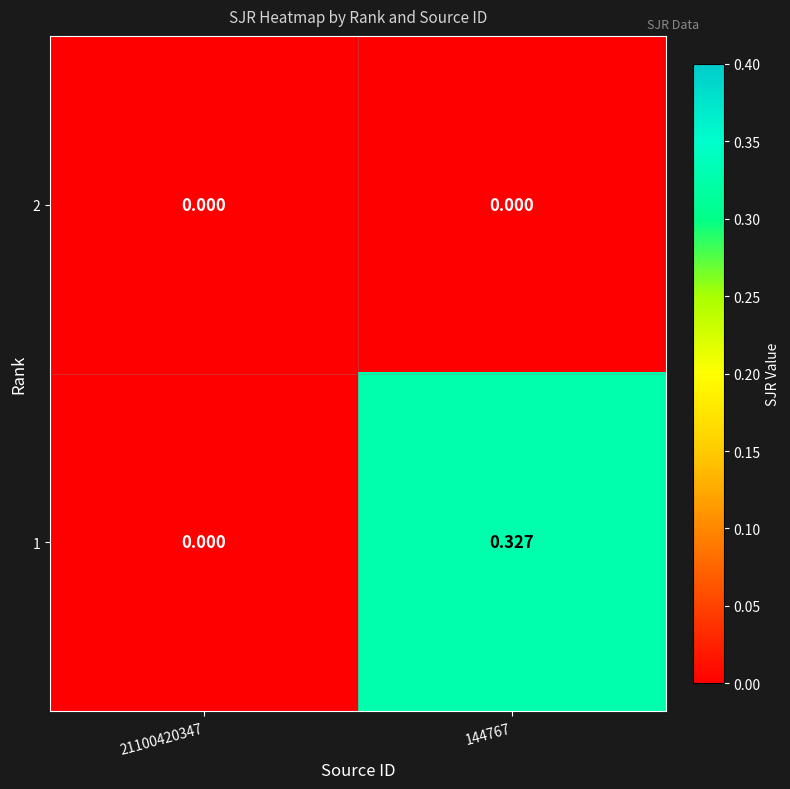

Is the value of 2 at 21100420347 greater than the value of 1 at 144767?

No